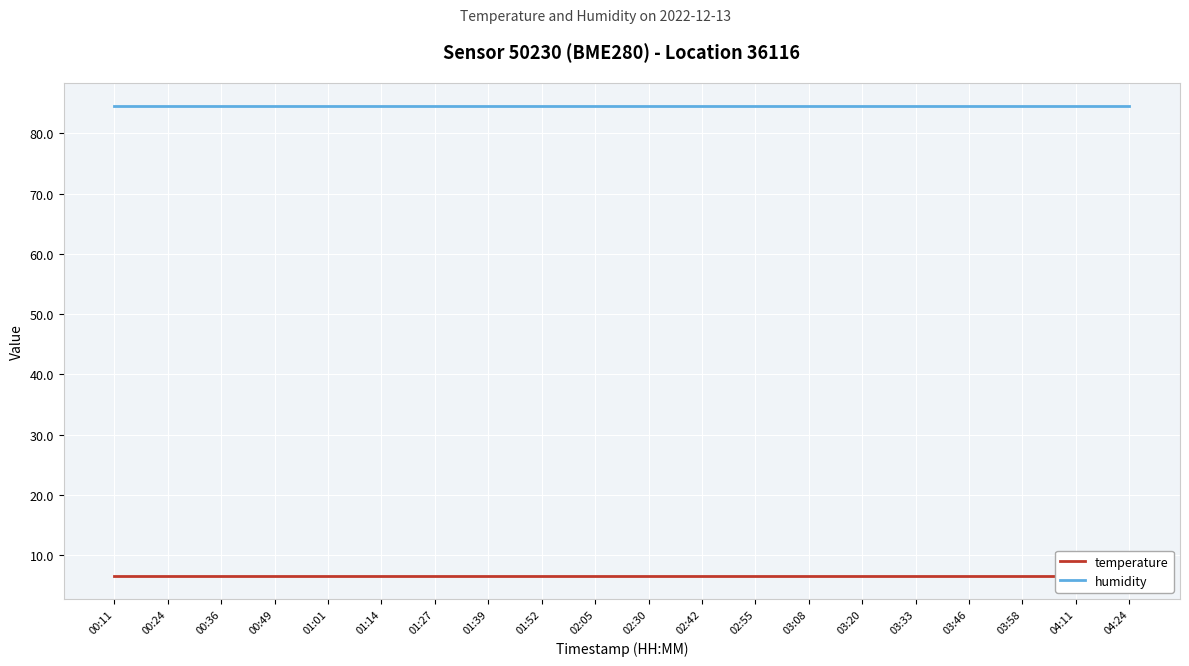

True or false: temperature and humidity cross at least once.

False